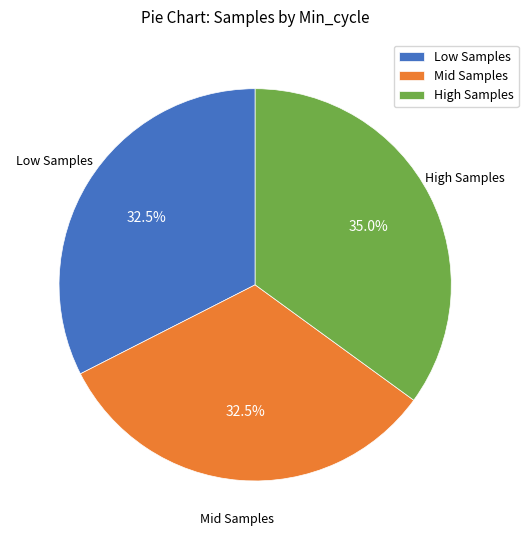

Which slice is the largest?

High Samples